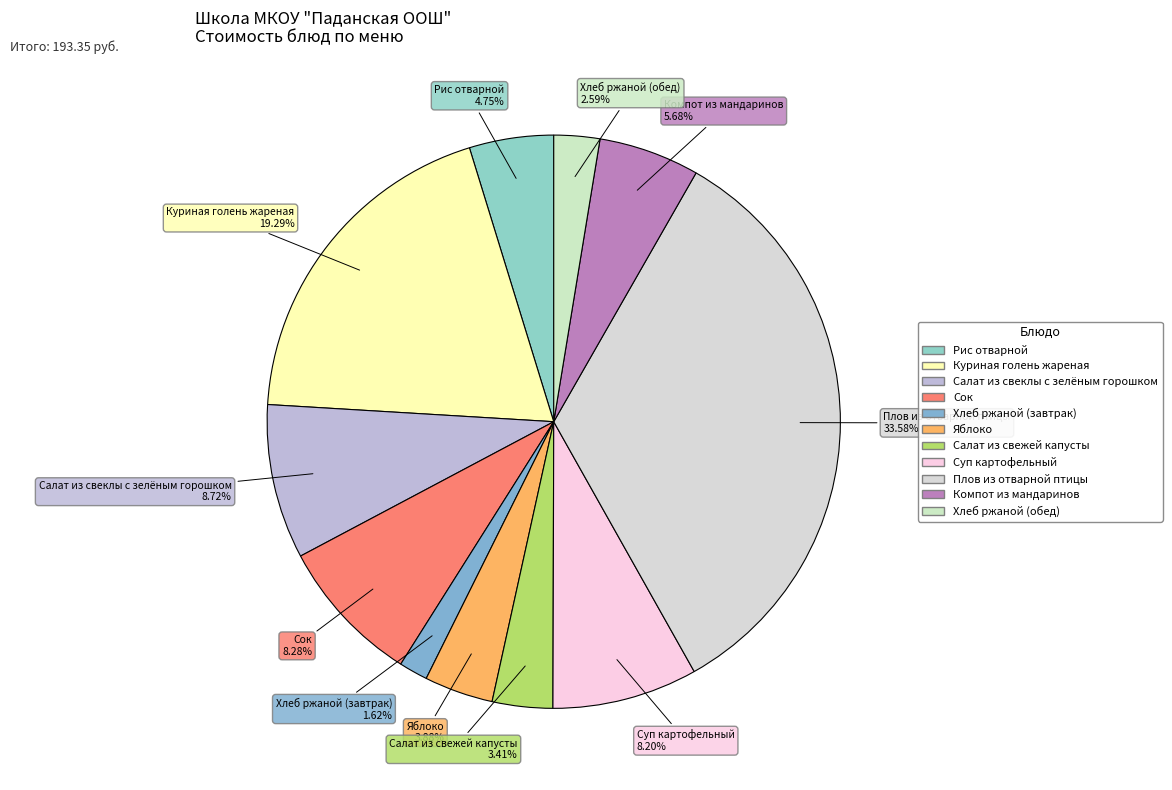

How many segments does this pie chart have?

11